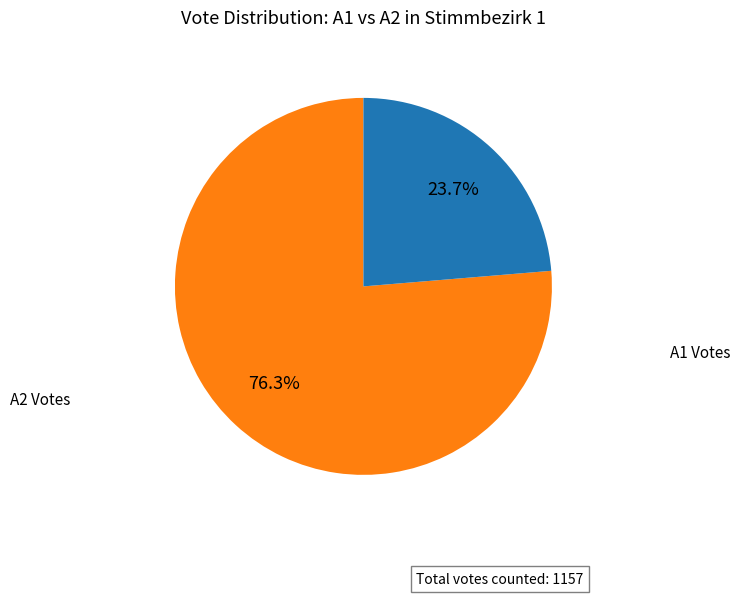

Is there any slice that represents more than half of the pie?

Yes